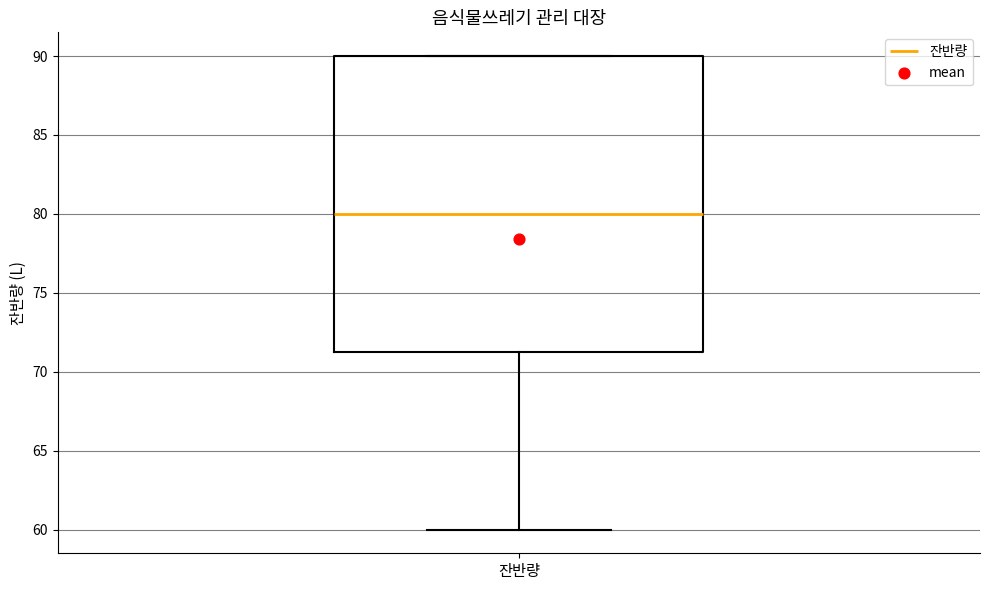

Read this box plot against the y-axis: the position of the median line, the range covered by the box, and the ends of both whiskers. The values are not printed on the chart, so give them approximately, as read against the axis.

median 80.0, box 71.5 to 90.0, whiskers 60.0 to 90.0